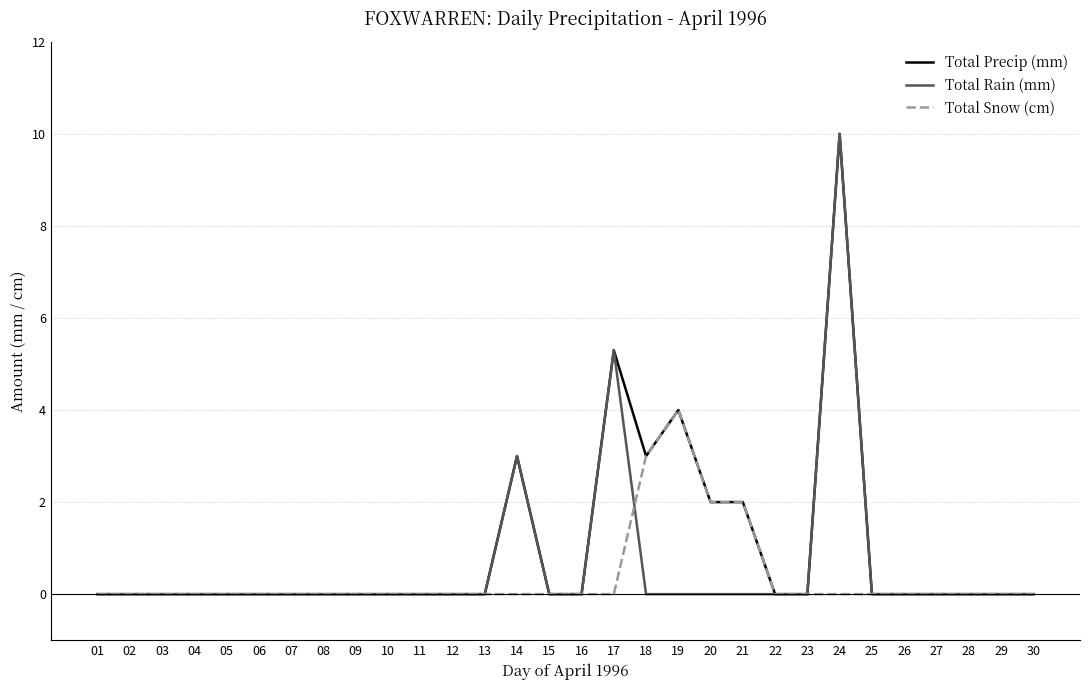

At which category is the sum across all series the highest?

24